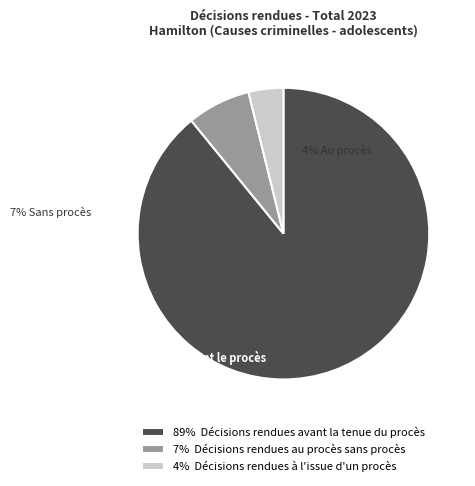

What is the largest slice in the pie chart?

89% Décisions rendues avant la tenue du procès